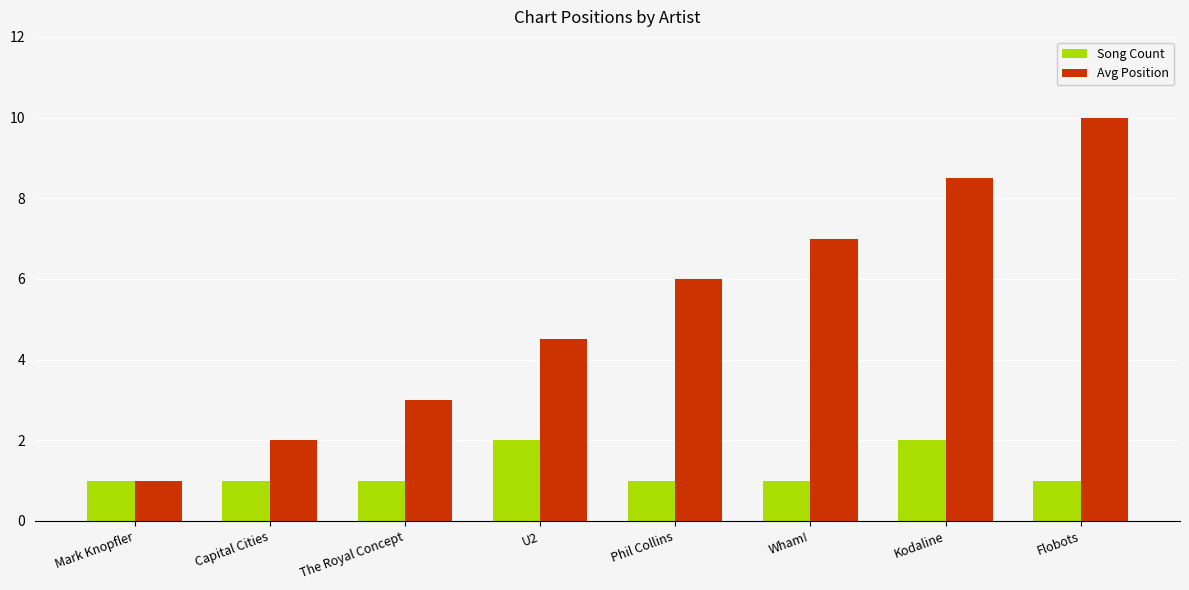

What is the spread (max minus min) of values at U2?

2.5